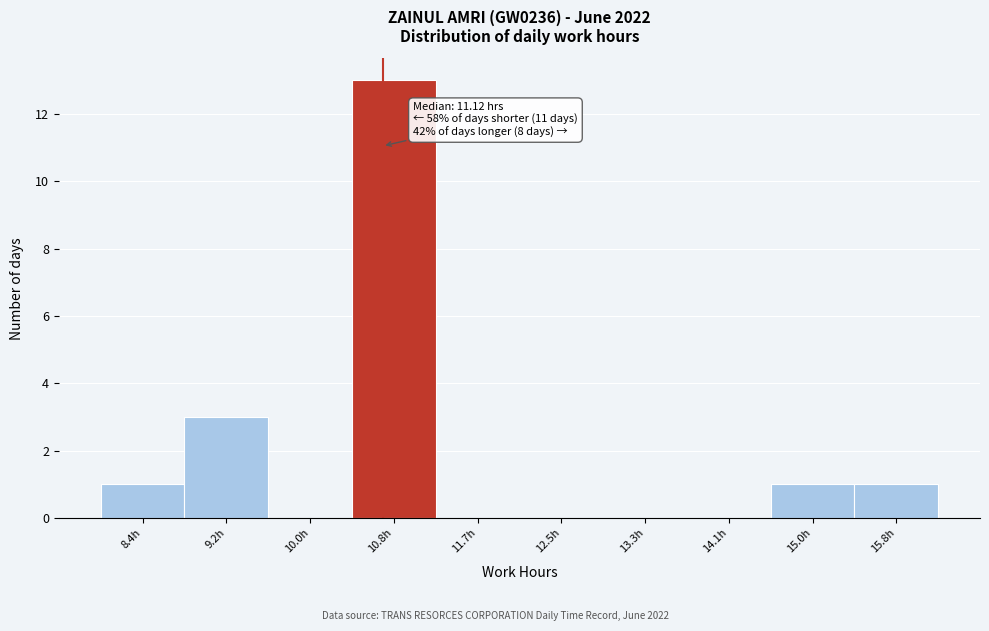

Reading right to left, transcribe all the data shown in this chart.

15.8h=1	15.0h=1	14.1h=0	13.3h=0	12.5h=0	11.7h=0	10.8h=13	10.0h=0	9.2h=3	8.4h=1